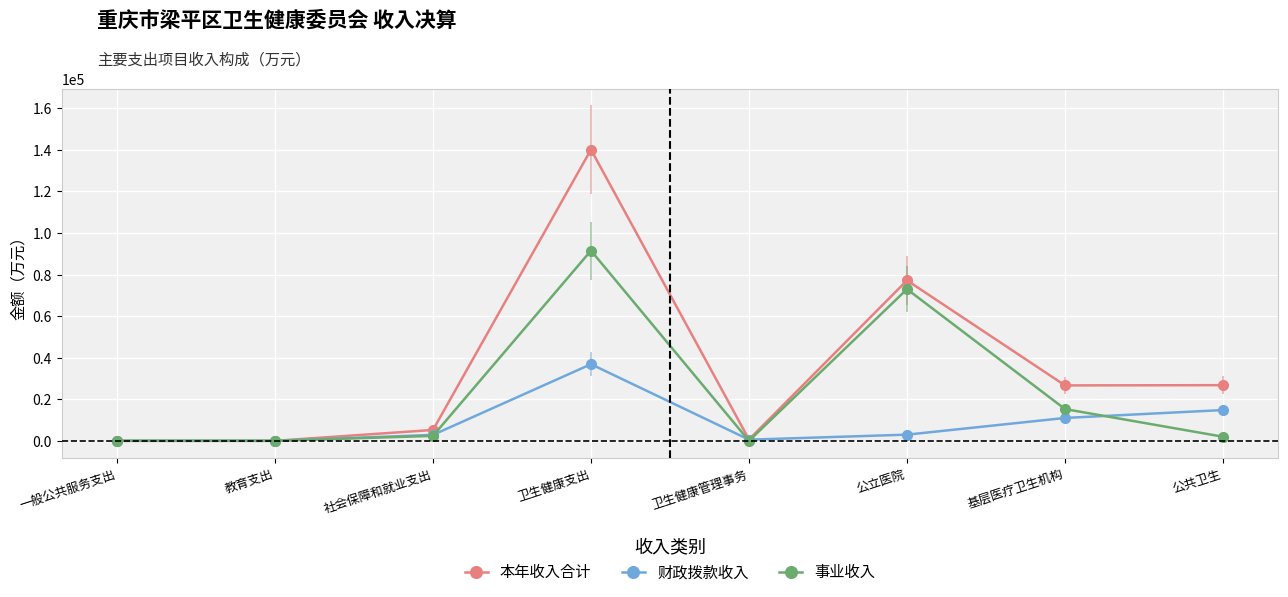

How many interior local peaks does the 本年收入合计 series have?

2